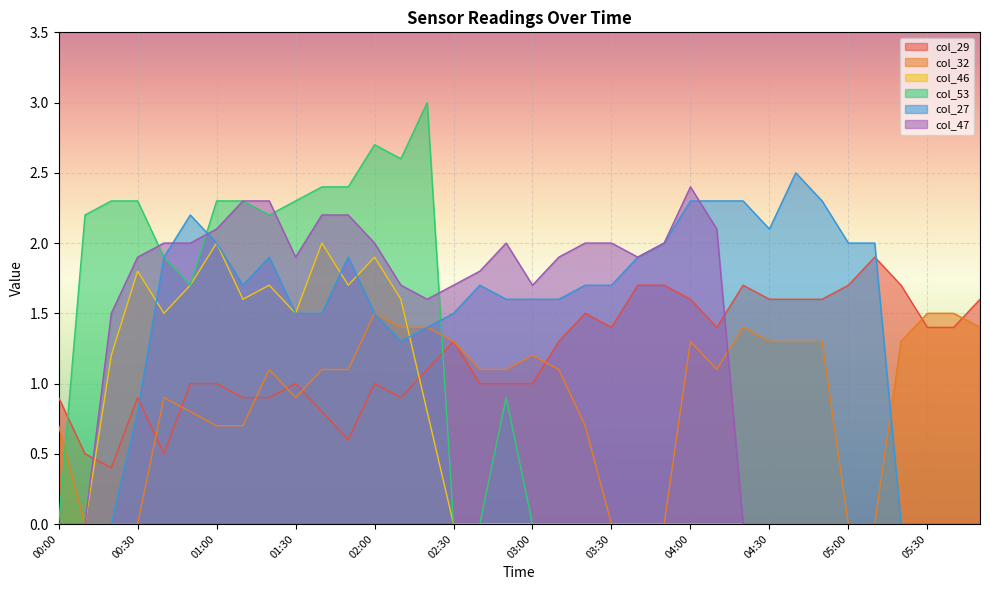

Count the number of categories in the chart.

36